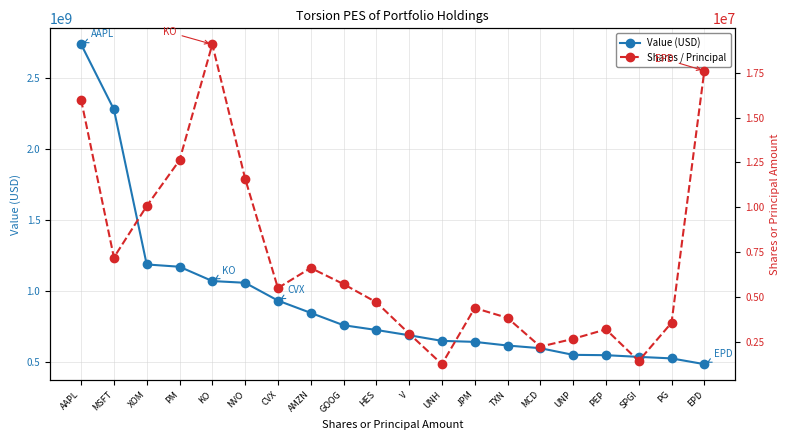

Which series has the widest spread of values?

Value (USD)